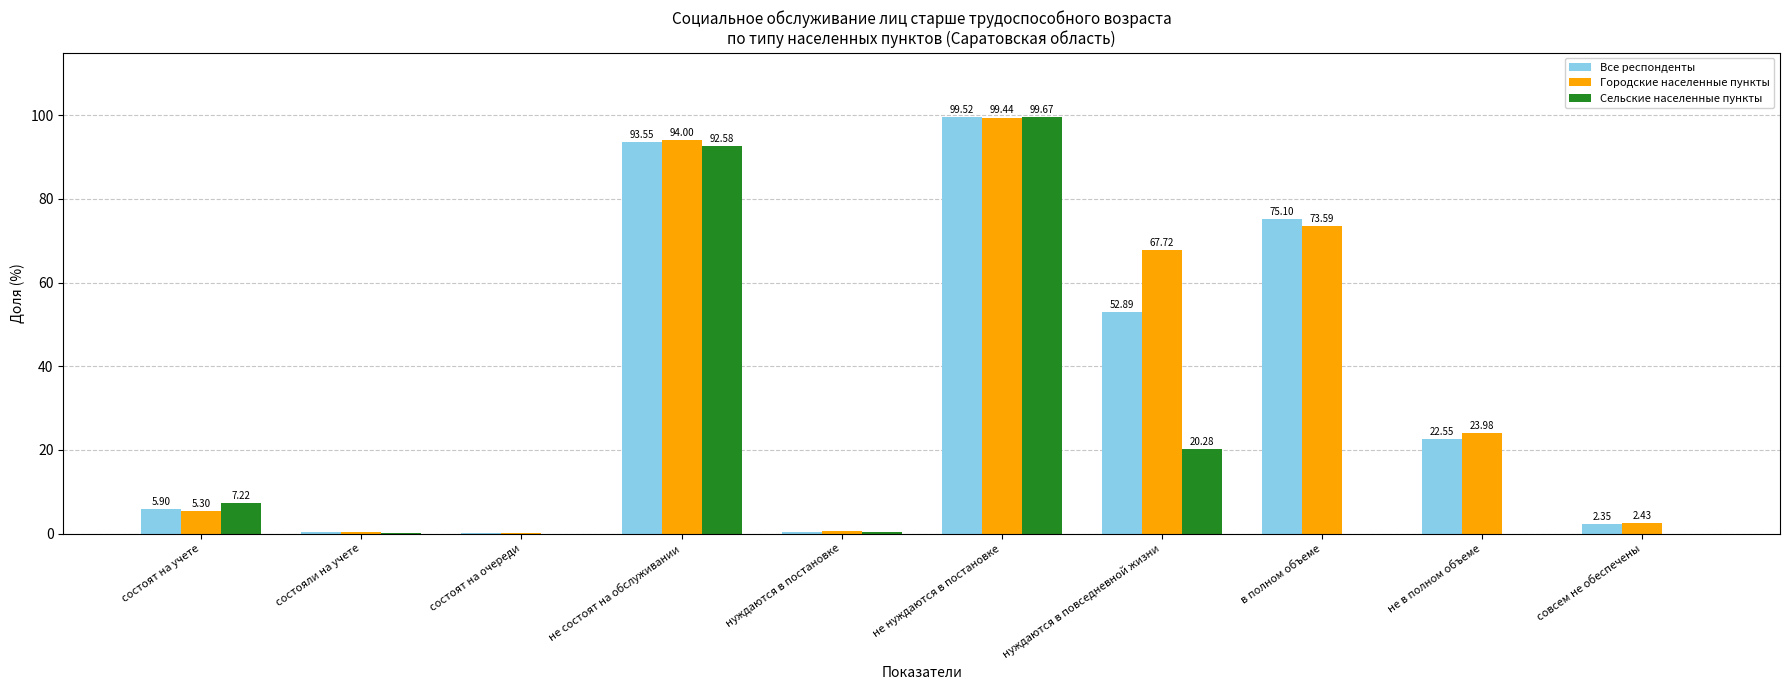

Which series has the largest total across all categories?

Городские населенные пункты